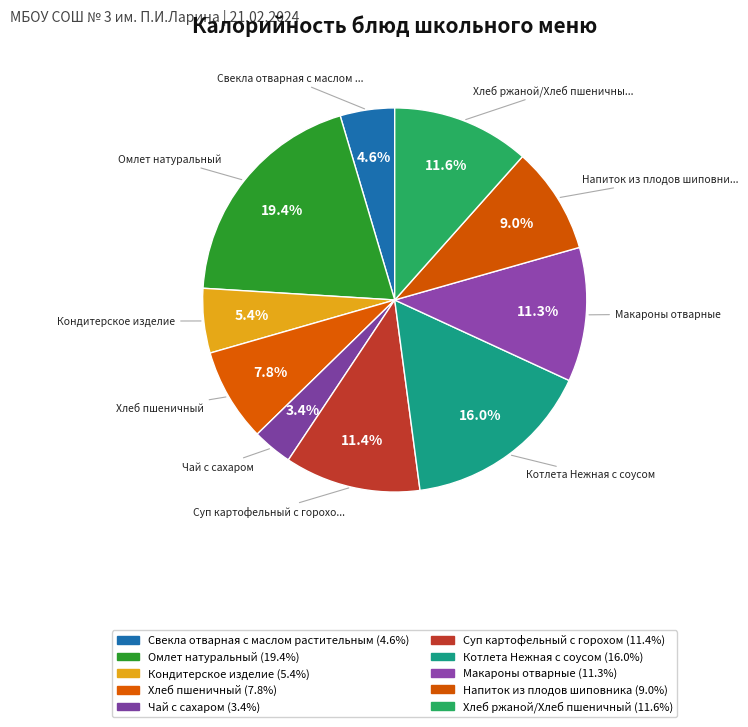

What is the smallest slice in the pie chart?

Чай с сахаром